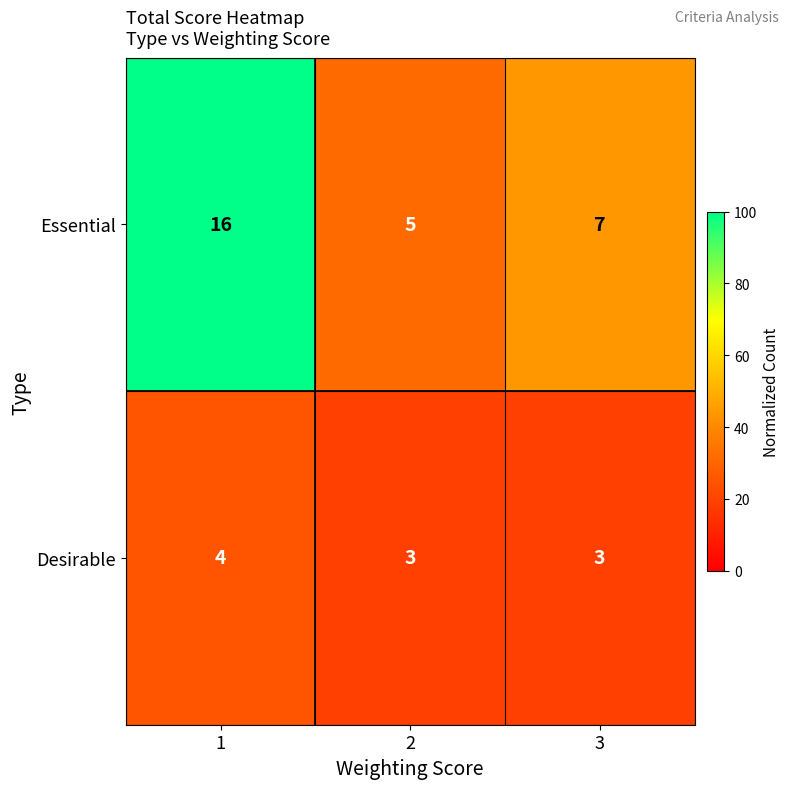

Count the number of data series in this chart.

2